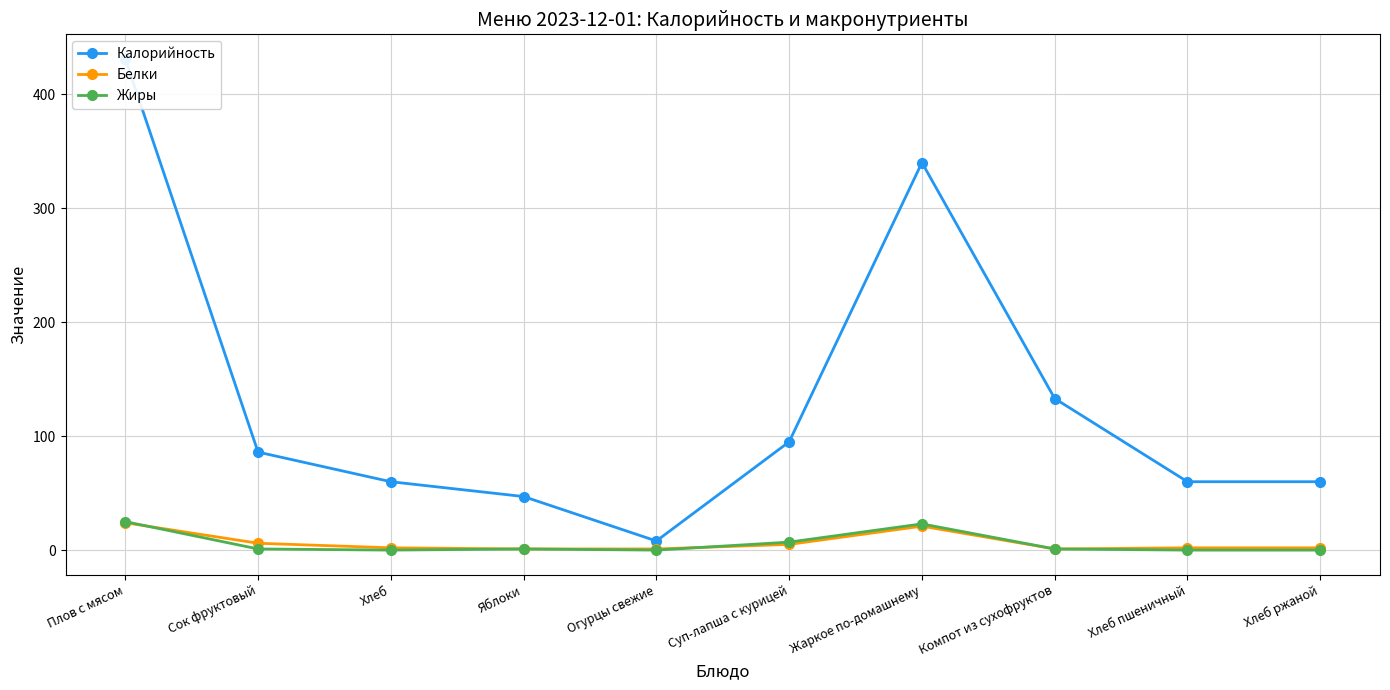

What is the sum of the Белки values at Сок фруктовый and Яблоки?

7